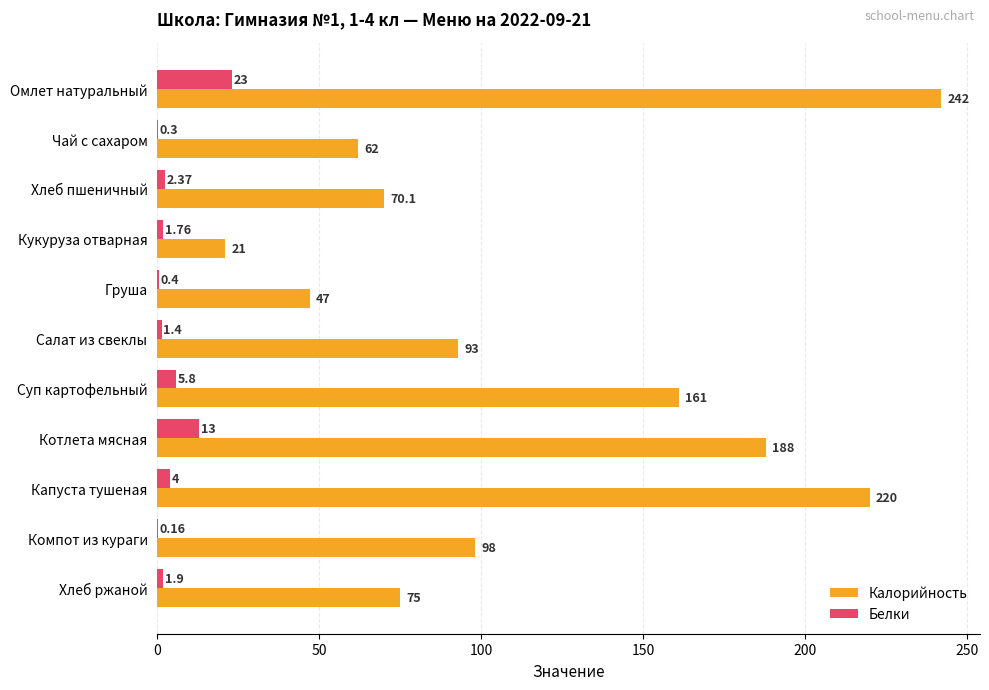

At which label does Белки reach its peak?

Омлет натуральный